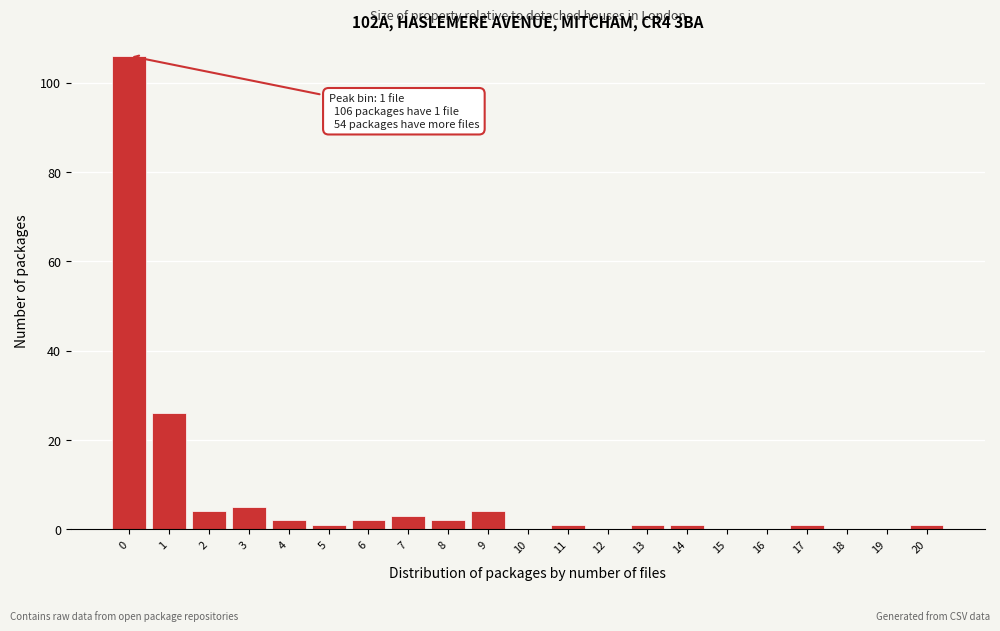

Reading right to left, transcribe all the data shown in this chart.

20=1	19=0	18=0	17=1	16=0	15=0	14=1	13=1	12=0	11=1	10=0	9=4	8=2	7=3	6=2	5=1	4=2	3=5	2=4	1=26	0=106